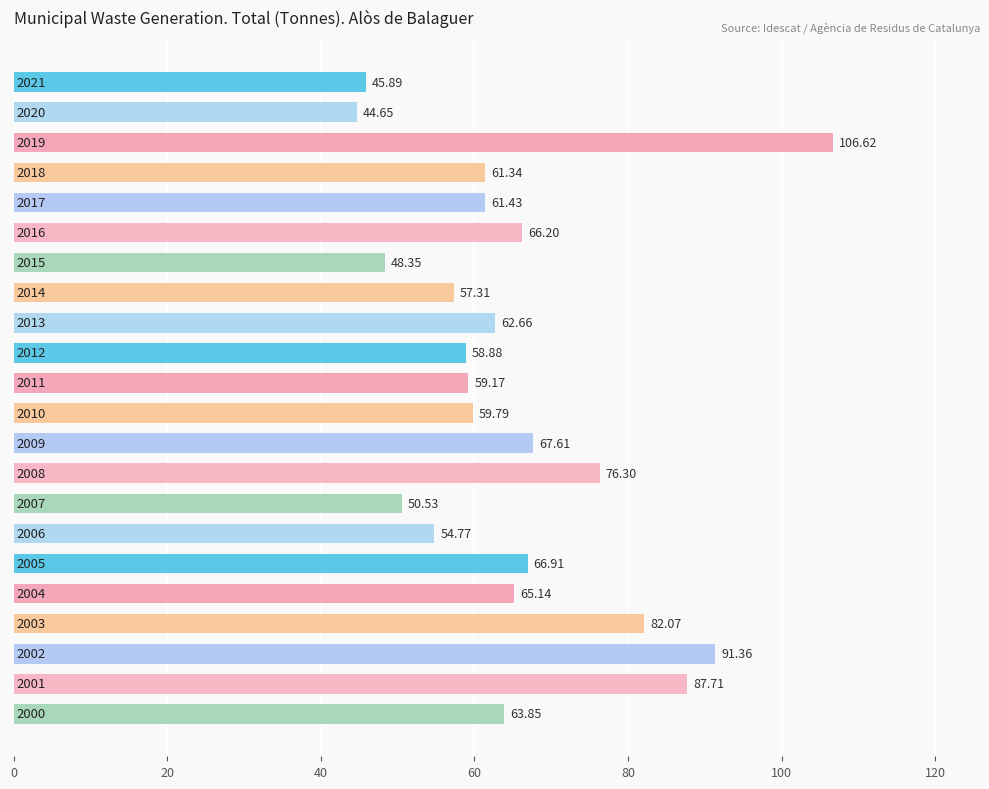

How many bars are there in total?

22